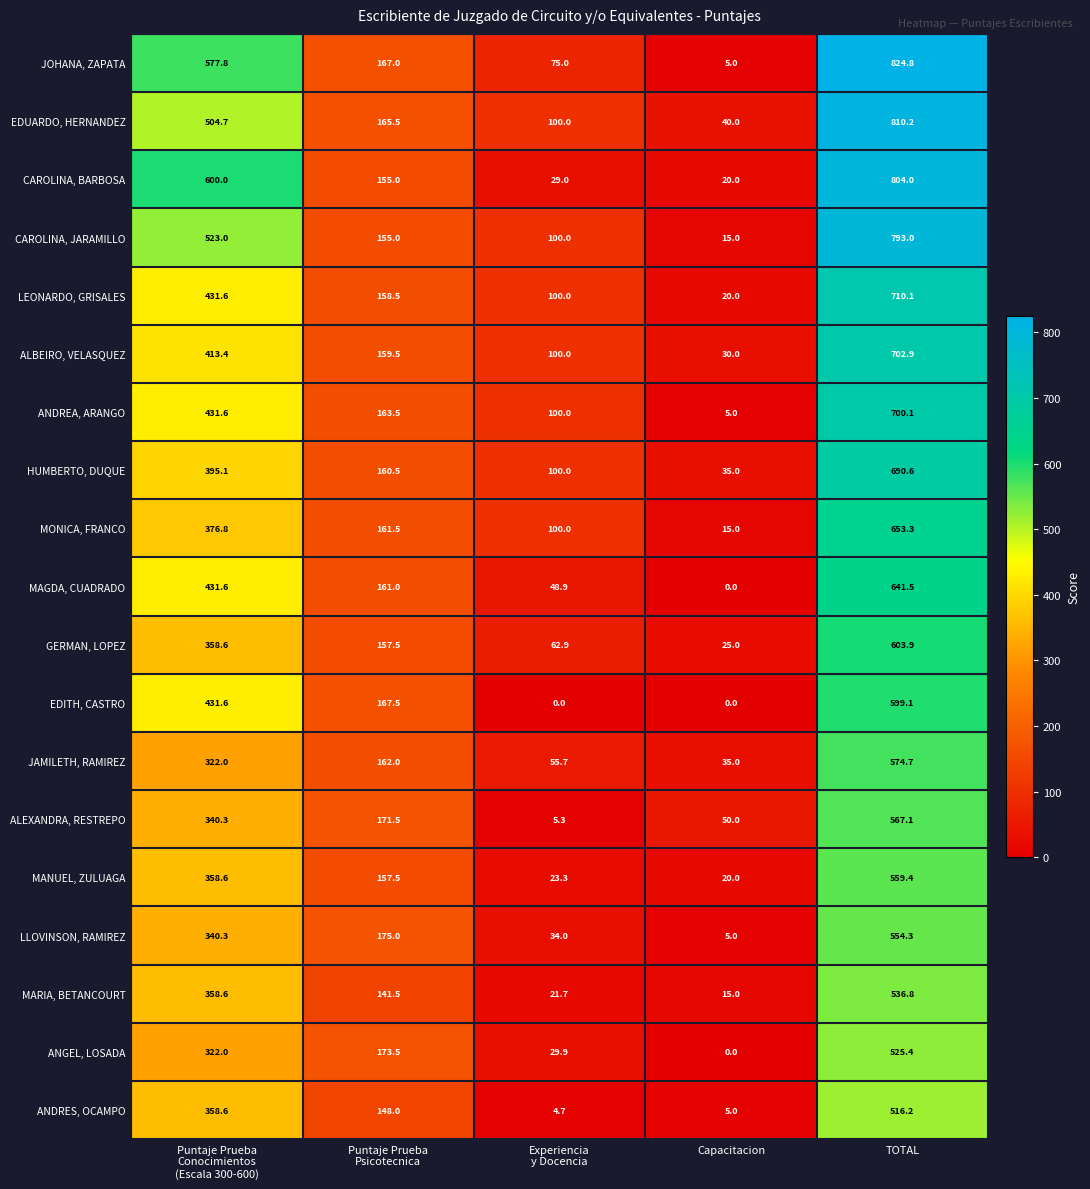

Rank the series by their maximum value, from highest to lowest.

JOHANA, ZAPATA, EDUARDO, HERNANDEZ, CAROLINA, BARBOSA, CAROLINA, JARAMILLO, LEONARDO, GRISALES, ALBEIRO, VELASQUEZ, ANDREA, ARANGO, HUMBERTO, DUQUE, MONICA, FRANCO, MAGDA, CUADRADO, GERMAN, LOPEZ, EDITH, CASTRO, JAMILETH, RAMIREZ, ALEXANDRA, RESTREPO, MANUEL, ZULUAGA, LLOVINSON, RAMIREZ, MARIA, BETANCOURT, ANGEL, LOSADA, ANDRES, OCAMPO